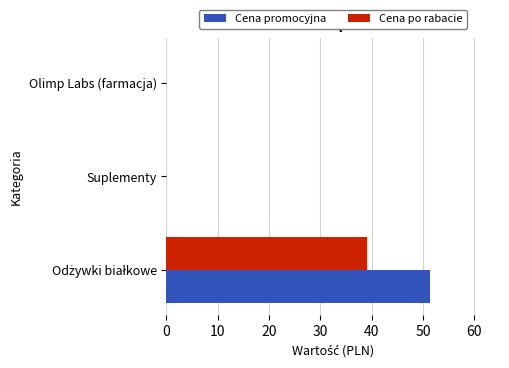

Which series has the largest total across all categories?

Cena promocyjna